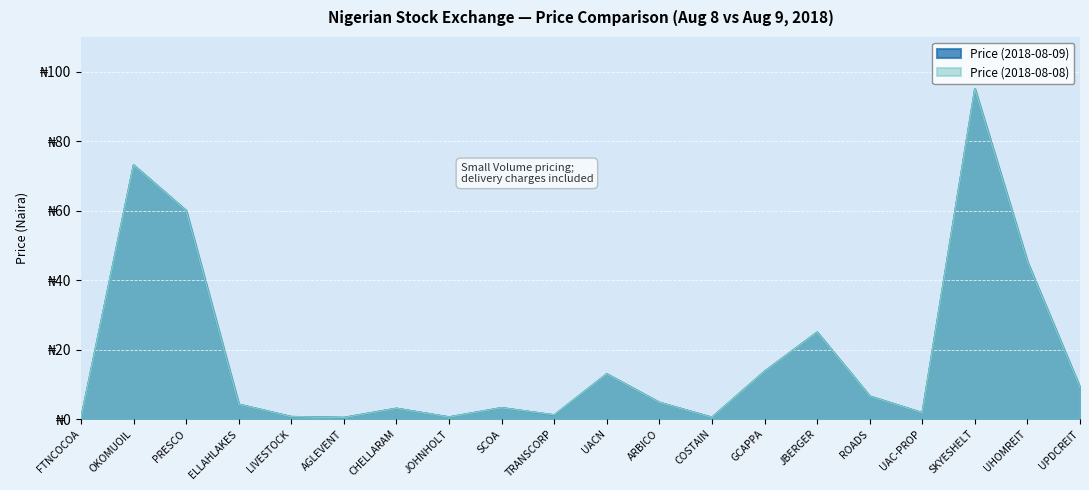

Is it true that Price (2018-08-09) equals 7.5 at ELLAHLAKES?

False